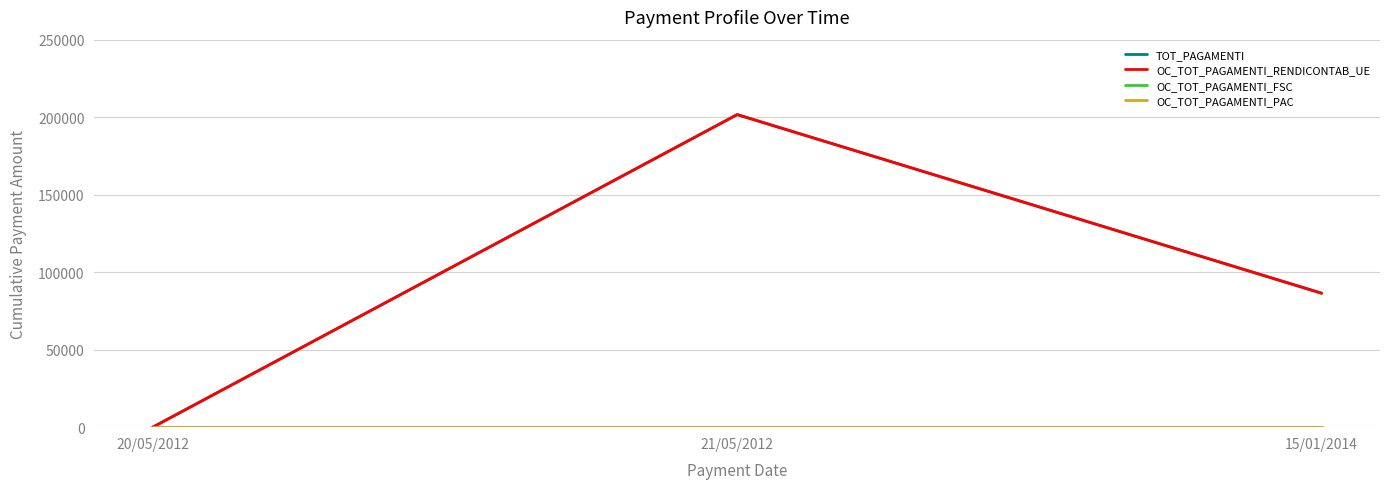

Rank the series by their maximum value, from lowest to highest.

OC_TOT_PAGAMENTI_FSC, OC_TOT_PAGAMENTI_PAC, TOT_PAGAMENTI, OC_TOT_PAGAMENTI_RENDICONTAB_UE